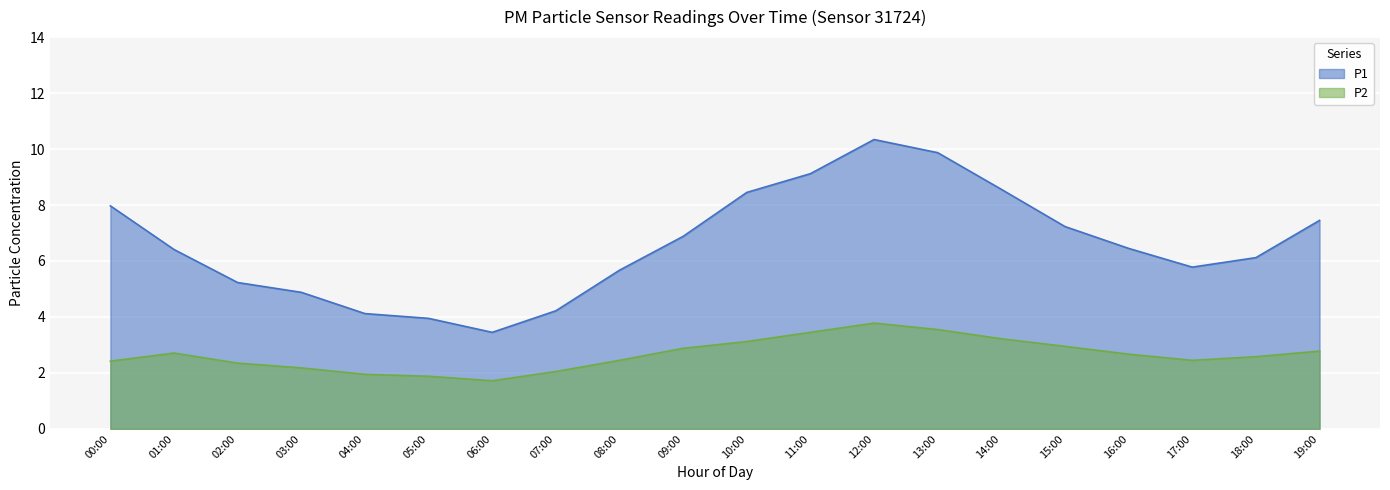

Where does the P2 series first go above 2?

00:00